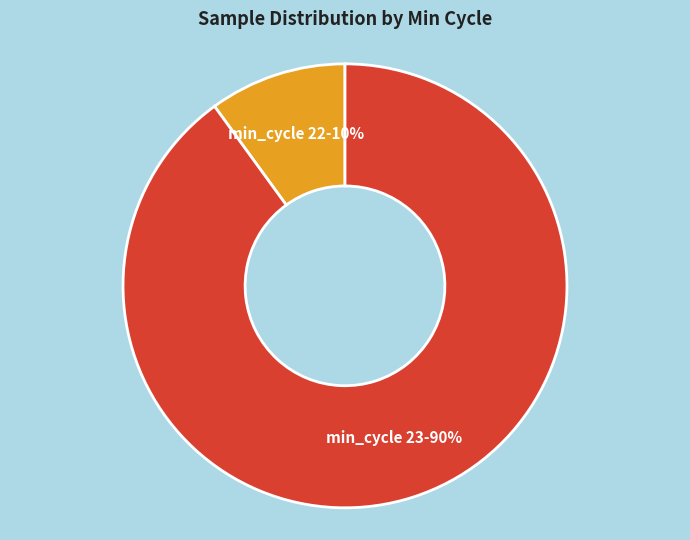

To the nearest percent, what is the average slice percentage?

50%